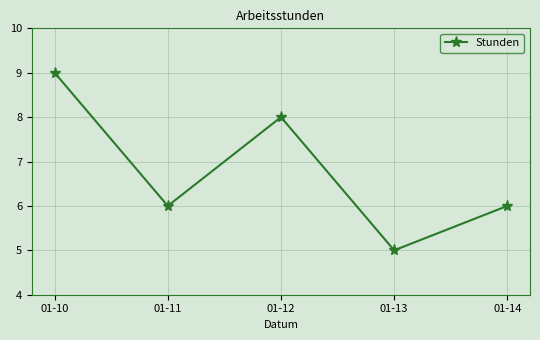

How many points are lower than both their immediate neighbors (excluding endpoints)?

2